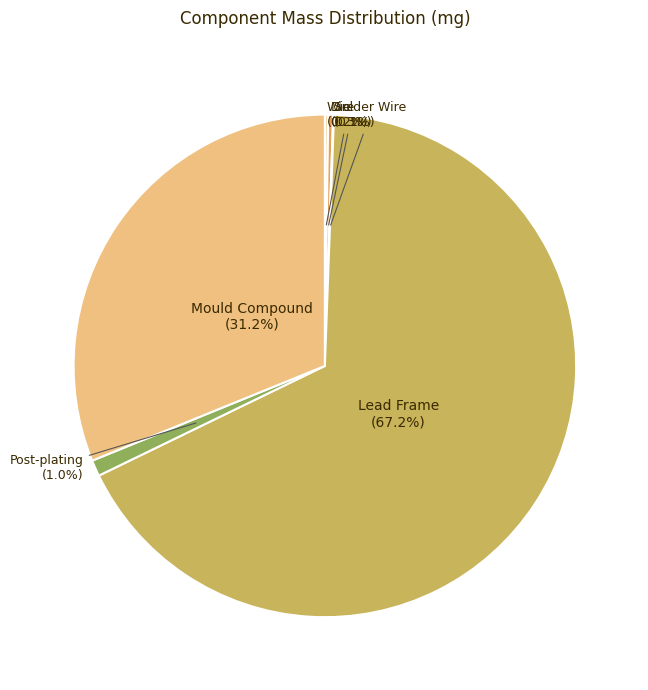

Is Lead Frame the majority of the pie?

Yes